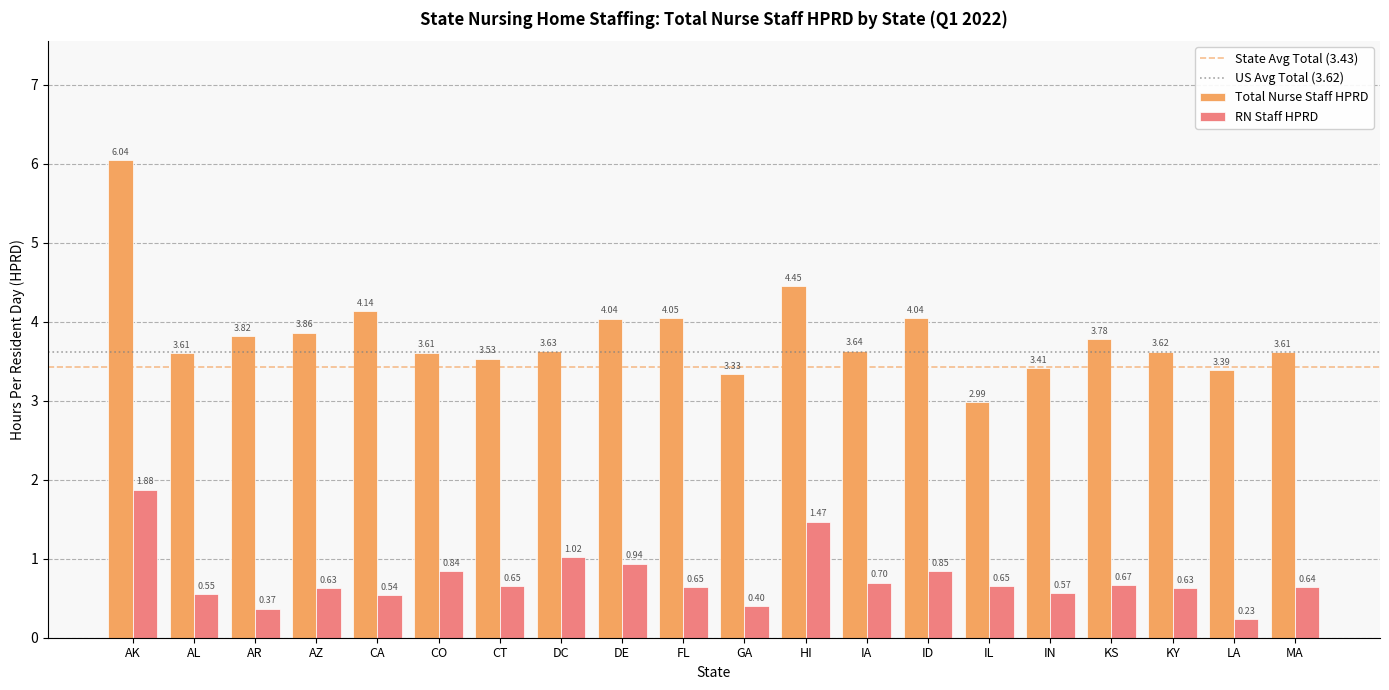

Where is RN Staff HPRD nearest to the value 1?

DC